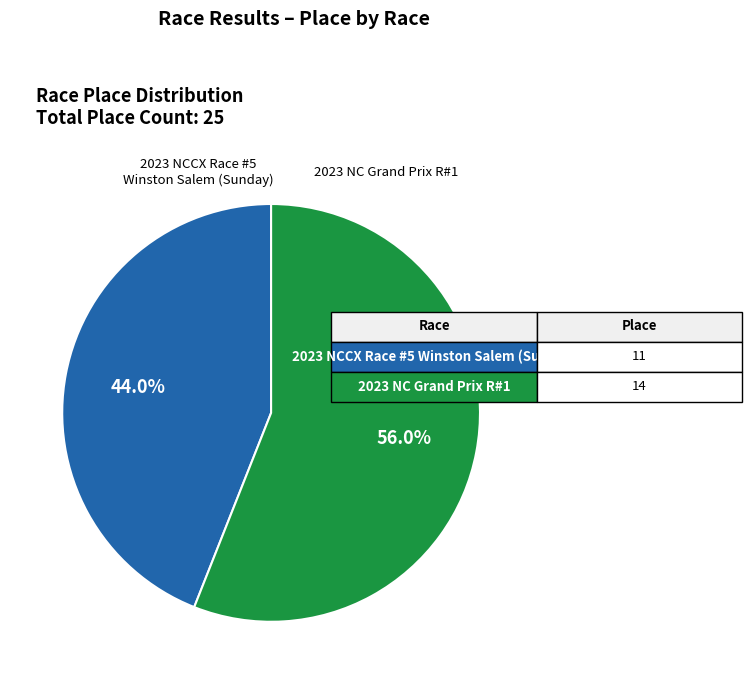

Is there any slice that represents more than half of the pie?

Yes